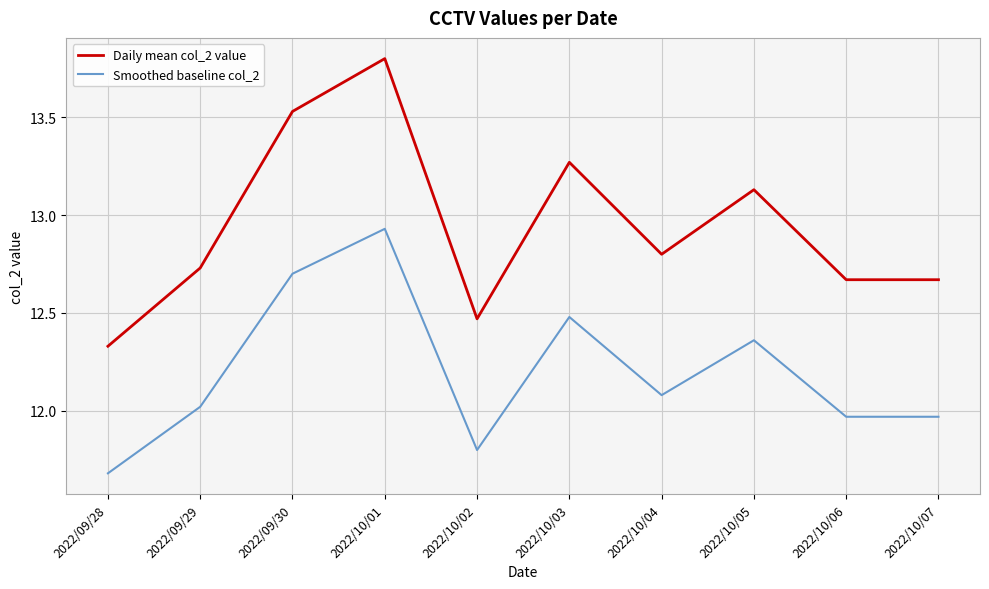

Does the chart have visible grid lines?

Yes